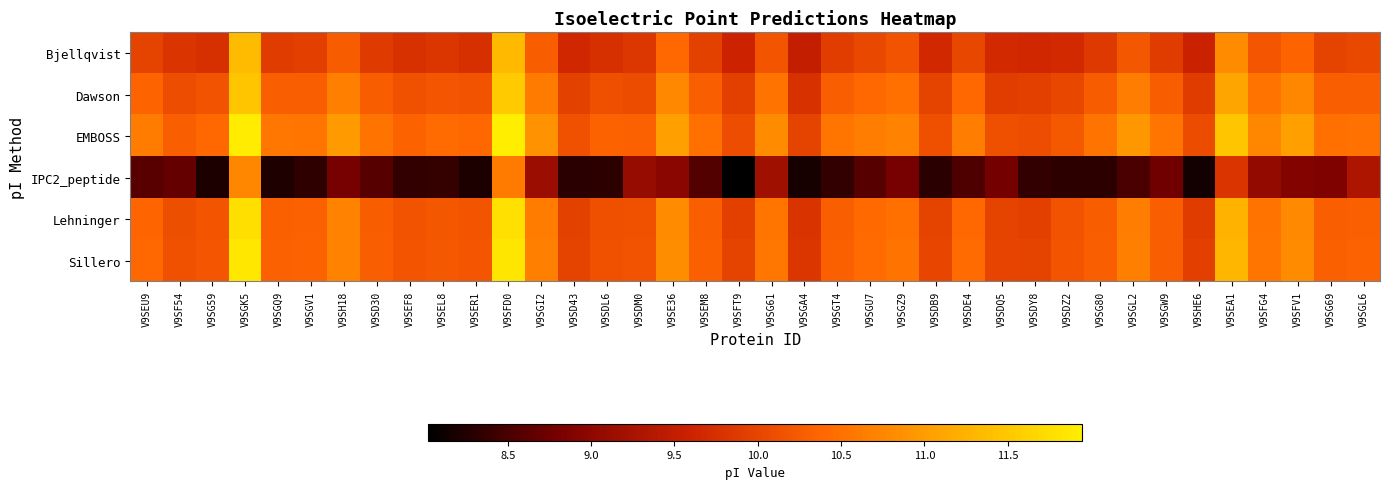

What is the greatest value displayed?

11.9